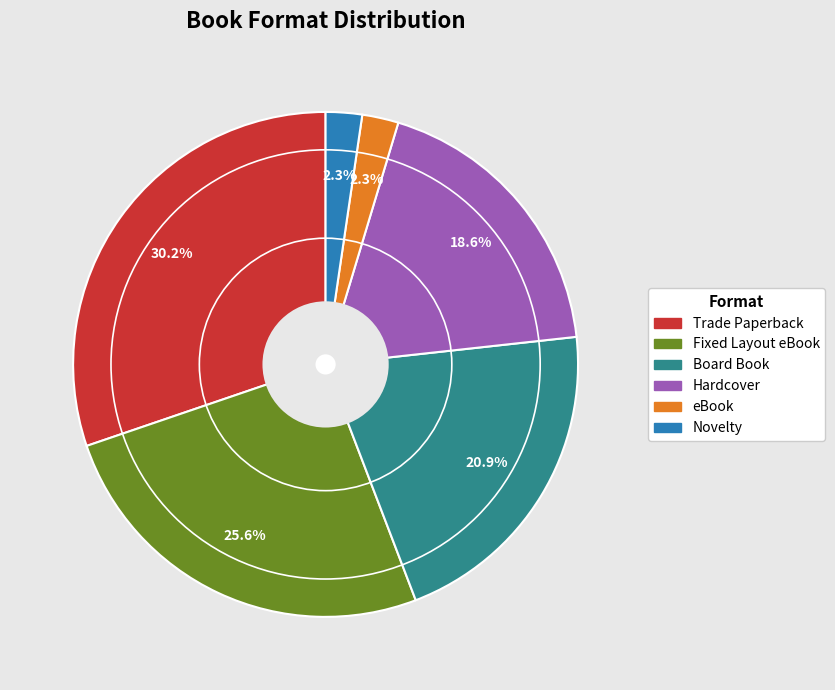

True or false: eBook accounts for 2% of the total.

True